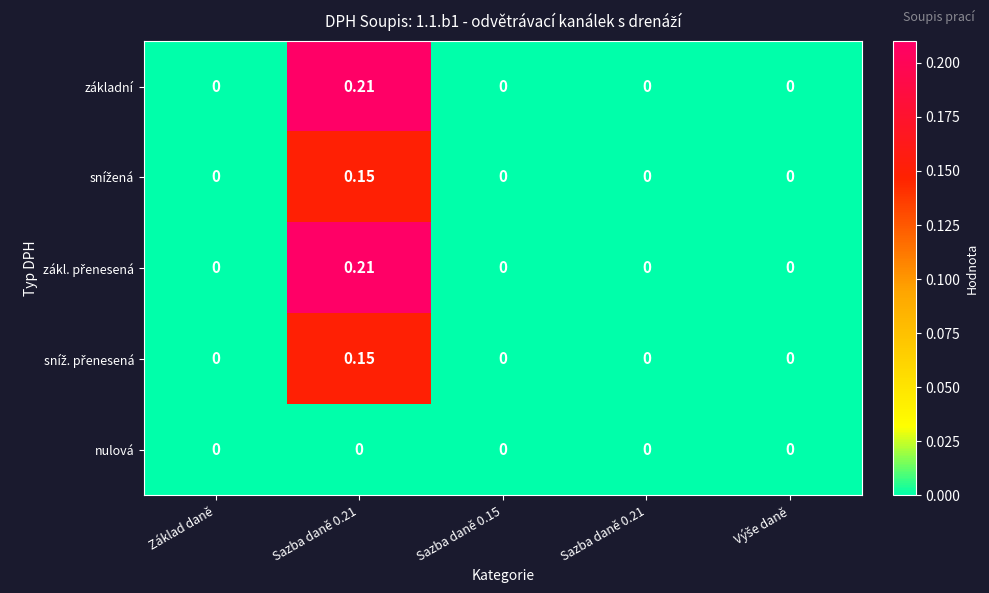

How many positive values does the základní series have?

1